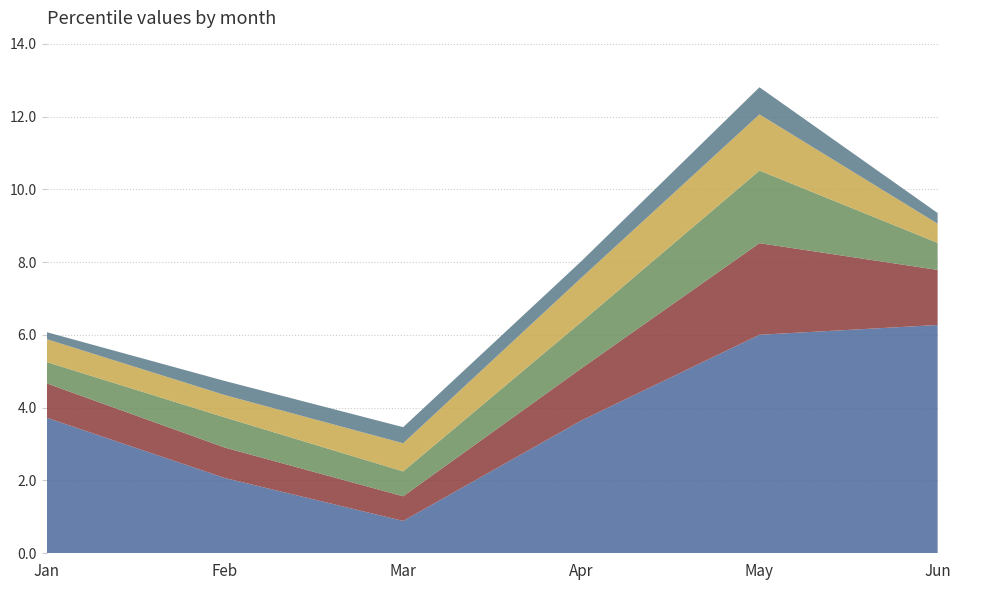

Reading left to right, transcribe all the data shown in this chart.

pct05: 3.7	2.1	0.9	3.6	6.0	6.3
pct25: 0.9	0.8	0.7	1.4	2.5	1.5
pct55: 0.6	0.8	0.7	1.3	2.0	0.7
pct75: 0.6	0.6	0.8	1.2	1.5	0.5
pct95: 0.2	0.4	0.4	0.5	0.7	0.3